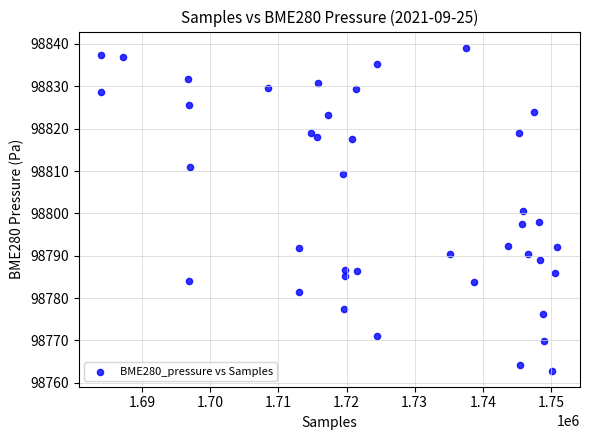

What is the range of Y values (max minus min)?

76.2